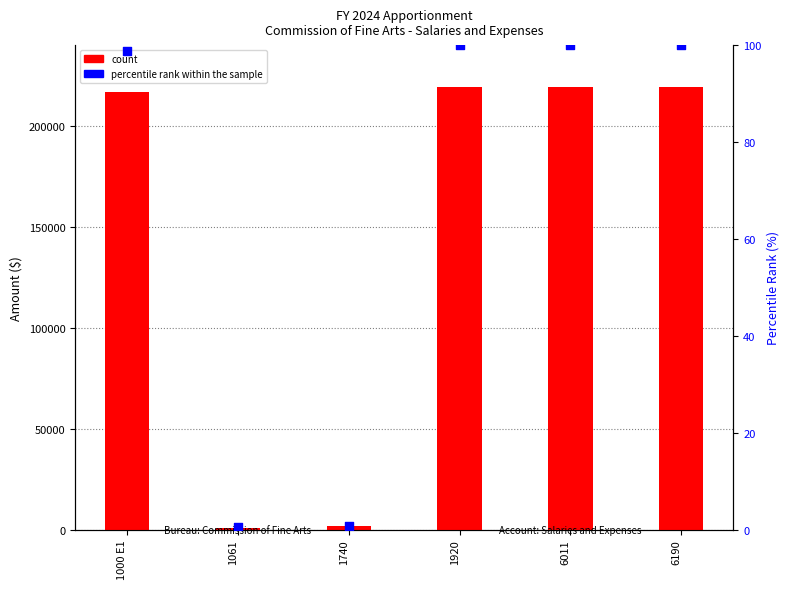

Is the value of count at 6011 greater than the value of percentile rank within the sample at 6190?

Yes